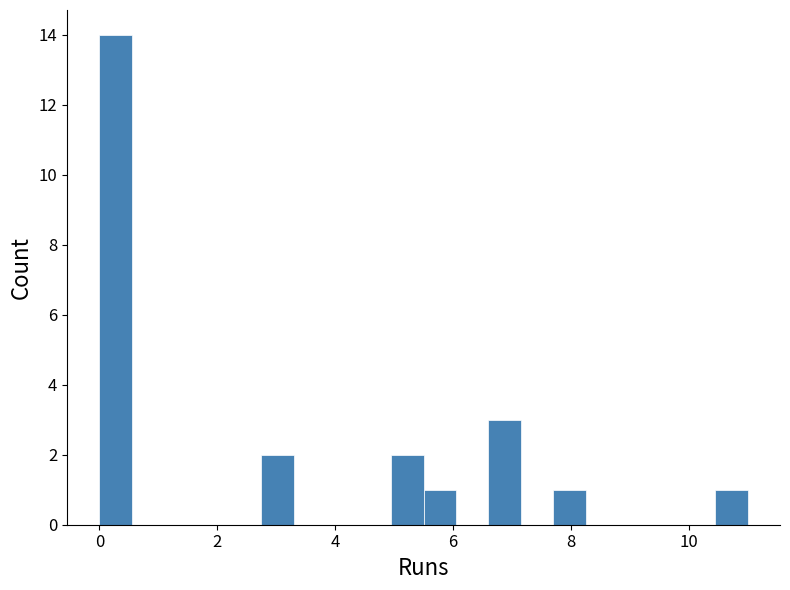

Read against the x-axis, roughly where is the centre of the tallest bar?

0.2